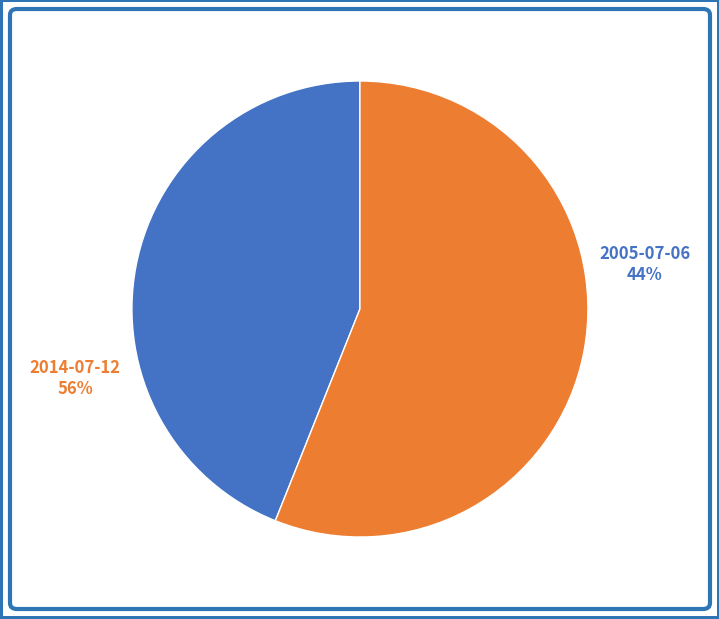

What percentage do 2005-07-06 and 2014-07-12 together represent?

100.0%